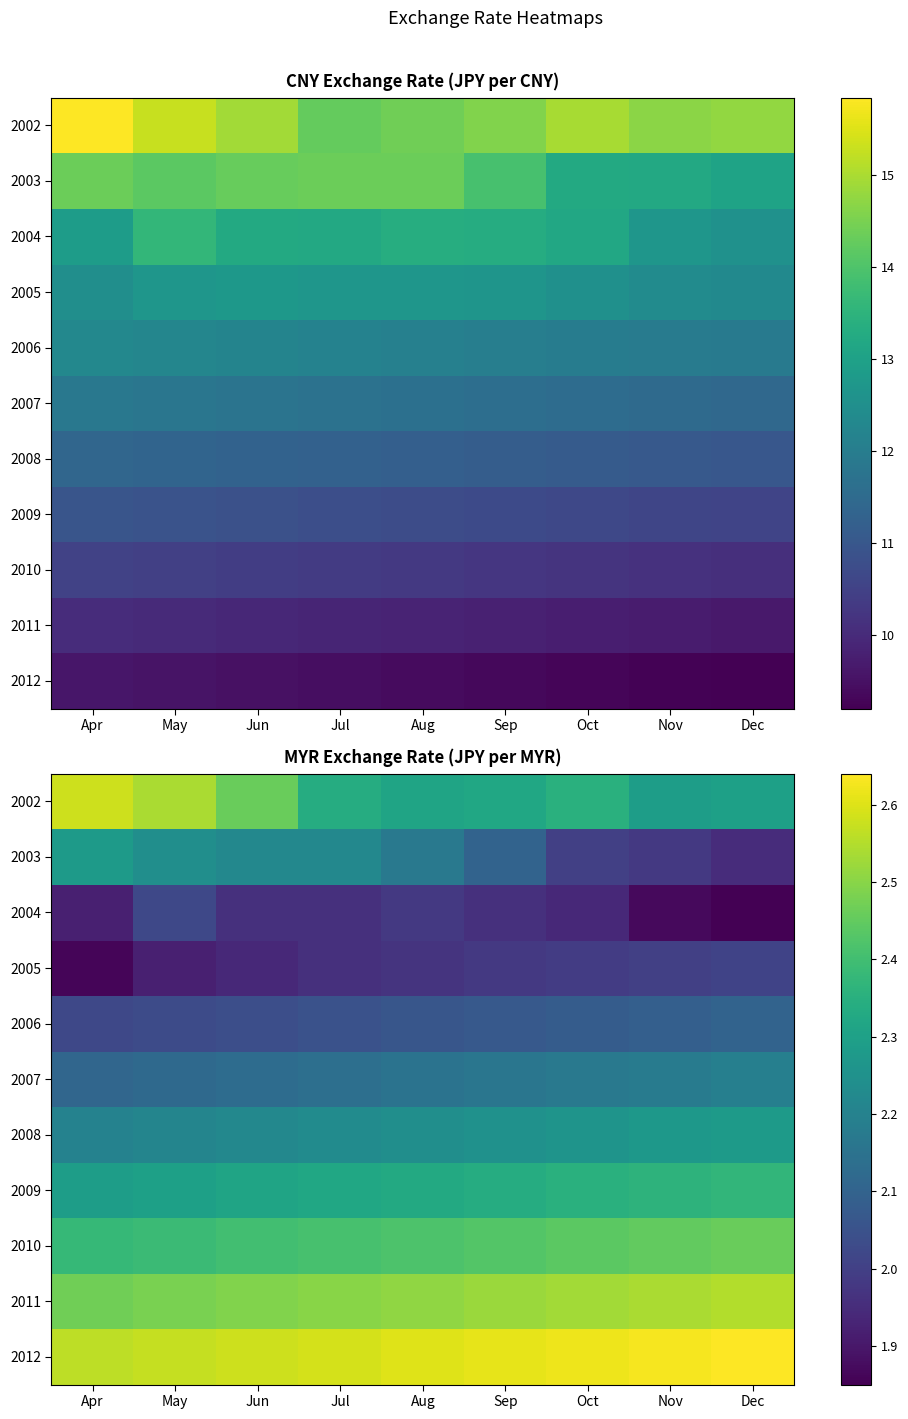

What value does the 2008 series have at May?

2.2